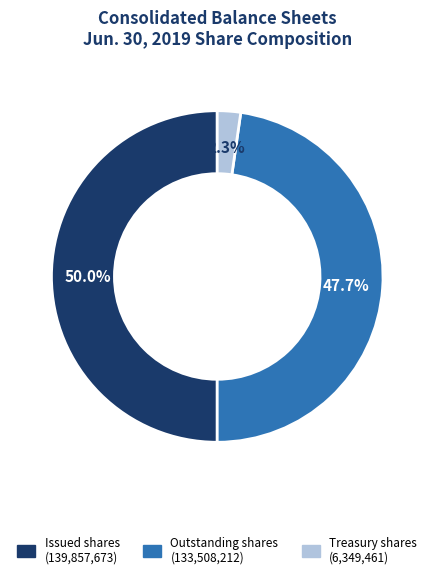

How many slices are in this pie chart?

3